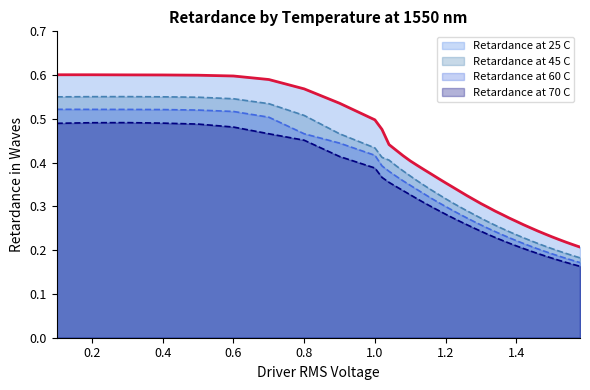

Reading left to right, what are all the values shown in this chart?

Retardance at 25 C: 0.1=0.6	0.2=0.6	0.3=0.6	0.4=0.6	0.5=0.6	0.6=0.6	0.7=0.6	0.8=0.6	0.9=0.5	1.0=0.5	1.02=0.5	1.04=0.4	1.06=0.4	1.08=0.4	1.1=0.4	1.12=0.4	1.14=0.4	1.16=0.4	1.18=0.4	1.2=0.4	1.22=0.3	1.24=0.3	1.26=0.3	1.28=0.3	1.3=0.3	1.32=0.3	1.34=0.3	1.36=0.3	1.38=0.3	1.4=0.3	1.42=0.3	1.44=0.3	1.46=0.2	1.48=0.2	1.5=0.2	1.52=0.2	1.54=0.2	1.56=0.2	1.58=0.2
Retardance at 45 C: 0.1=0.6	0.2=0.6	0.3=0.6	0.4=0.6	0.5=0.5	0.6=0.5	0.7=0.5	0.8=0.5	0.9=0.5	1.0=0.4	1.02=0.4	1.04=0.4	1.06=0.4	1.08=0.4	1.1=0.4	1.12=0.4	1.14=0.3	1.16=0.3	1.18=0.3	1.2=0.3	1.22=0.3	1.24=0.3	1.26=0.3	1.28=0.3	1.3=0.3	1.32=0.3	1.34=0.3	1.36=0.2	1.38=0.2	1.4=0.2	1.42=0.2	1.44=0.2	1.46=0.2	1.48=0.2	1.5=0.2	1.52=0.2	1.54=0.2	1.56=0.2	1.58=0.2
Retardance at 60 C: 0.1=0.5	0.2=0.5	0.3=0.5	0.4=0.5	0.5=0.5	0.6=0.5	0.7=0.5	0.8=0.5	0.9=0.4	1.0=0.4	1.02=0.4	1.04=0.4	1.06=0.4	1.08=0.4	1.1=0.3	1.12=0.3	1.14=0.3	1.16=0.3	1.18=0.3	1.2=0.3	1.22=0.3	1.24=0.3	1.26=0.3	1.28=0.3	1.3=0.3	1.32=0.2	1.34=0.2	1.36=0.2	1.38=0.2	1.4=0.2	1.42=0.2	1.44=0.2	1.46=0.2	1.48=0.2	1.5=0.2	1.52=0.2	1.54=0.2	1.56=0.2	1.58=0.2
Retardance at 70 C: 0.1=0.5	0.2=0.5	0.3=0.5	0.4=0.5	0.5=0.5	0.6=0.5	0.7=0.5	0.8=0.5	0.9=0.4	1.0=0.4	1.02=0.4	1.04=0.4	1.06=0.3	1.08=0.3	1.1=0.3	1.12=0.3	1.14=0.3	1.16=0.3	1.18=0.3	1.2=0.3	1.22=0.3	1.24=0.3	1.26=0.3	1.28=0.3	1.3=0.2	1.32=0.2	1.34=0.2	1.36=0.2	1.38=0.2	1.4=0.2	1.42=0.2	1.44=0.2	1.46=0.2	1.48=0.2	1.5=0.2	1.52=0.2	1.54=0.2	1.56=0.2	1.58=0.2